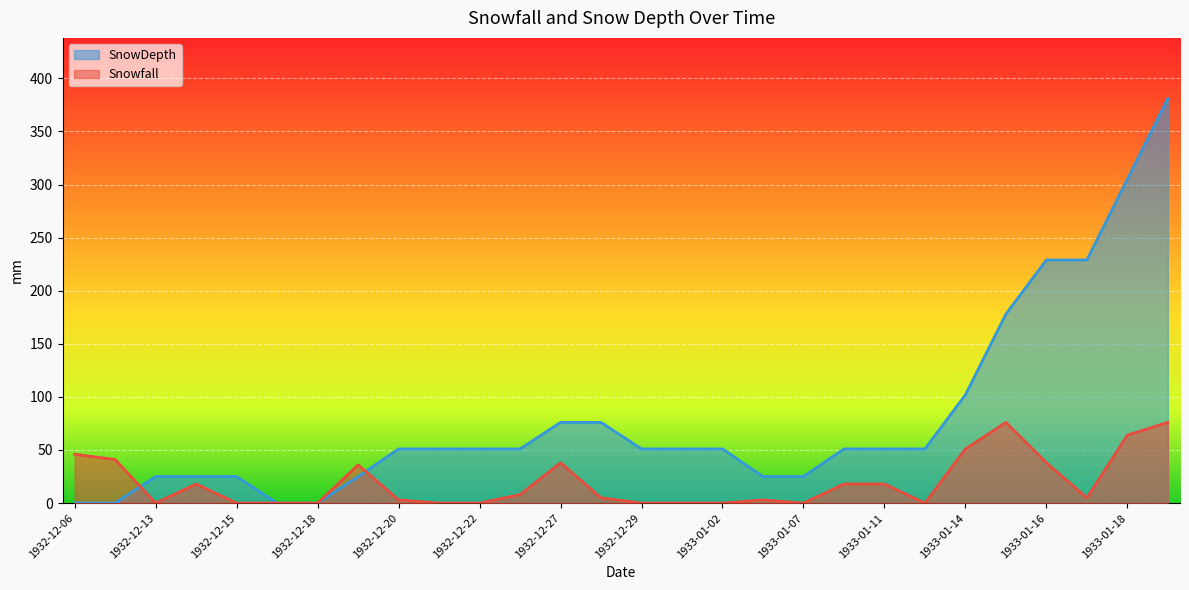

Which label corresponds to the largest value in the chart?

1933-01-19